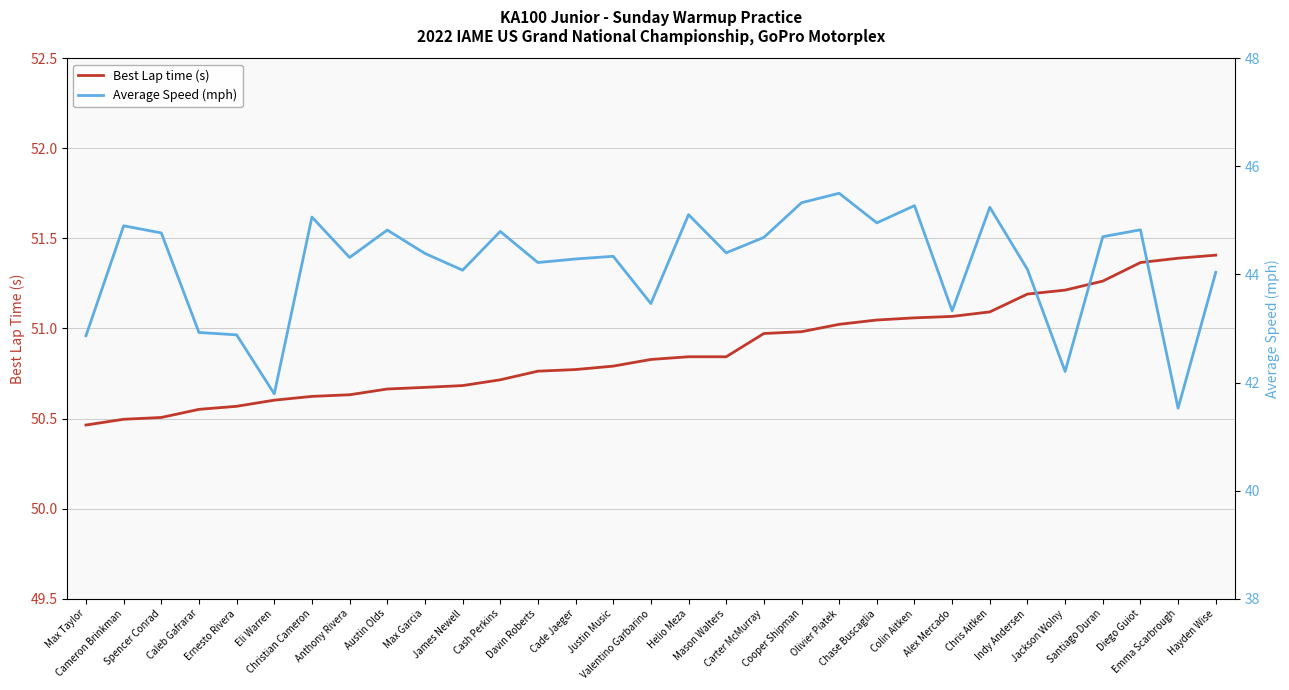

Which category has the highest value in the Best Lap time (s) series?

Hayden Wise